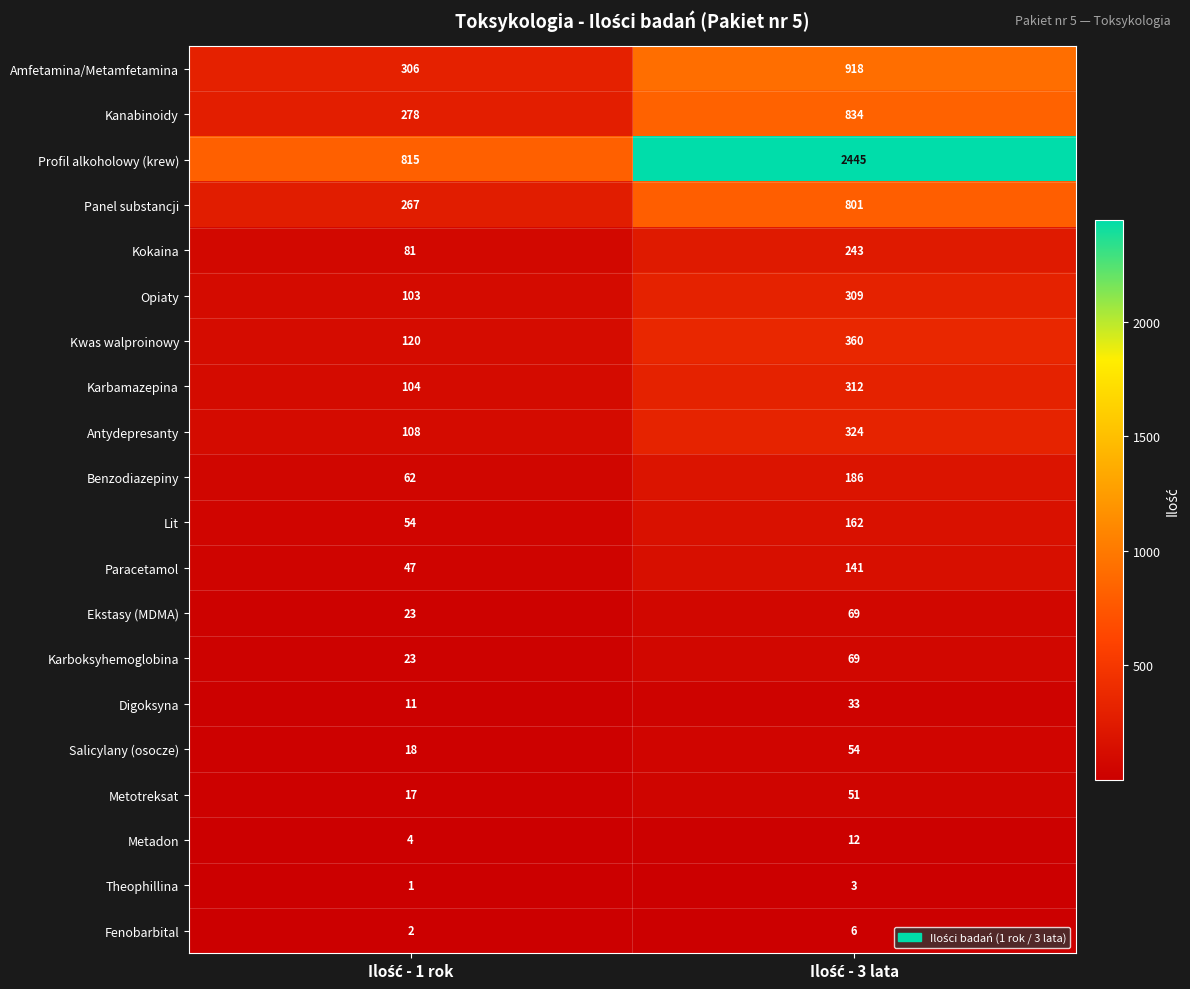

Which series has the widest spread of values?

Profil alkoholowy (krew)